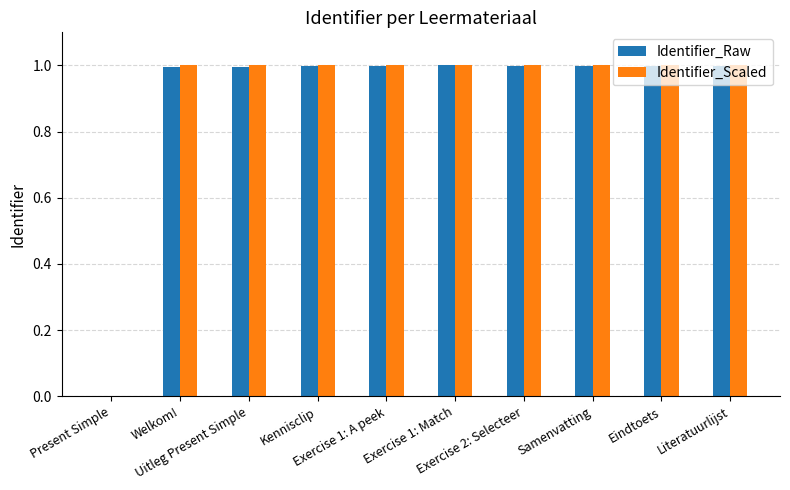

What is the sum of all Identifier_Raw values?

9.0